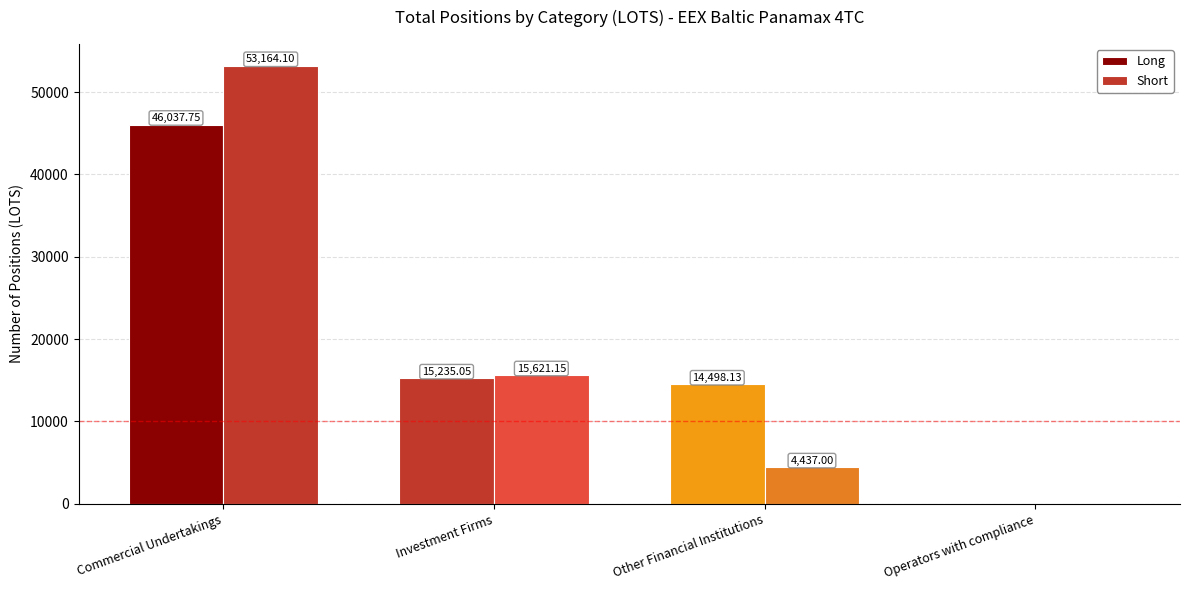

Which series has the largest total across all categories?

Long